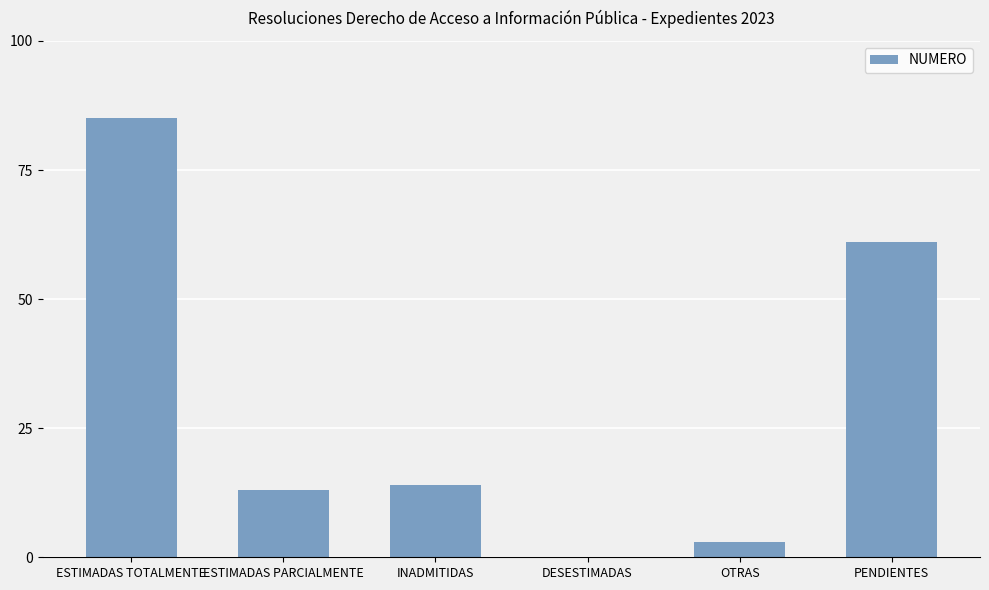

At which category does the chart reach its peak across all series?

ESTIMADAS TOTALMENTE